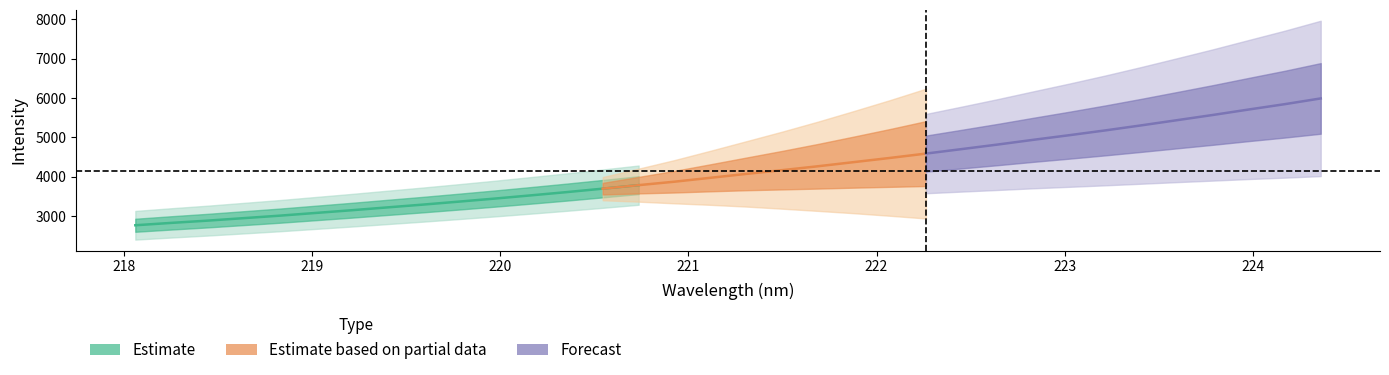

Reading left to right, list all the values displayed in this chart.

x: 0=218.1	1=218.3	2=218.4	3=218.6	4=218.8	5=219.0	6=219.2	7=219.4	8=219.6	9=219.8	10=220.0	11=220.2	12=220.4	13=220.5	14=220.7	15=220.9	16=221.1	17=221.3	18=221.5	19=221.7	20=221.9	21=222.1	22=222.3	23=222.5	24=222.6	25=222.8	26=223.0	27=223.2	28=223.4	29=223.6	30=223.8	31=224.0	32=224.2	33=224.4
y_mid: 0=2762.1	1=2822.4	2=2879.4	3=2942.2	4=3005.2	5=3074.4	6=3143.2	7=3216.0	8=3287.8	9=3363.5	10=3441.2	11=3522.5	12=3605.8	13=3693.3	14=3782.7	15=3870.7	16=3970.0	17=4069.2	18=4164.5	19=4264.0	20=4369.6	21=4475.2	22=4585.8	23=4700.4	24=4816.0	25=4937.2	26=5054.4	27=5176.0	28=5303.9	29=5436.3	30=5569.1	31=5708.1	32=5843.4	33=5989.1